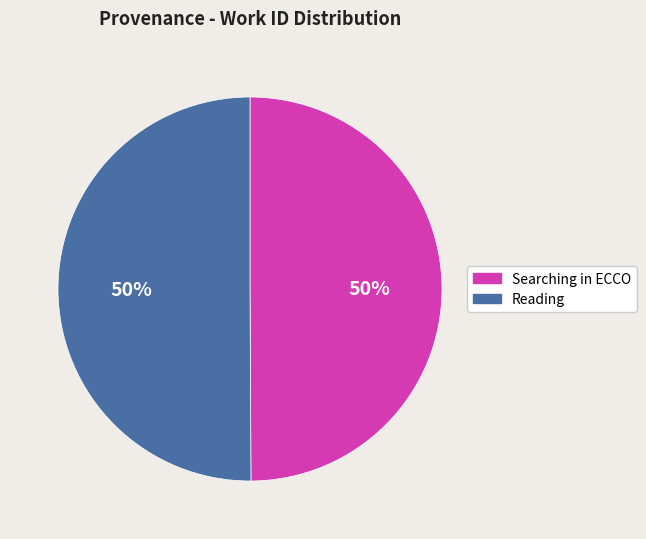

The Reading slice represents 57% of the pie. True or false?

False